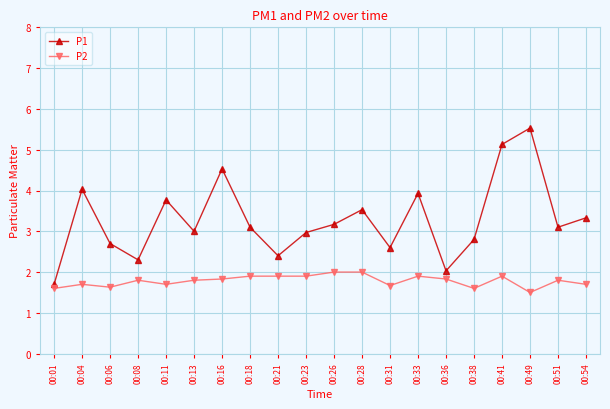

What is the minimum value for P2?

1.5